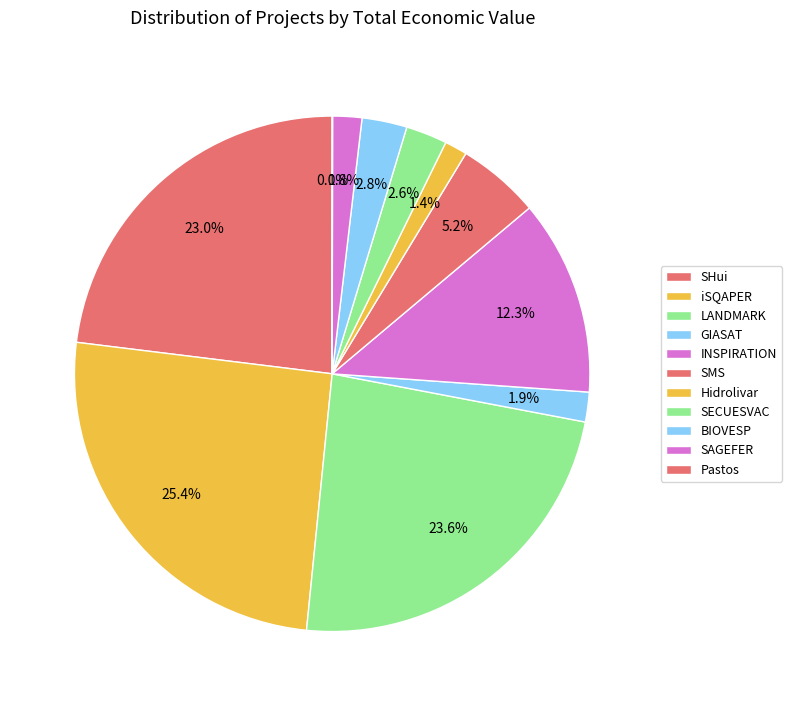

What is the total percentage of Hidrolivar and GIASAT?

3.3%